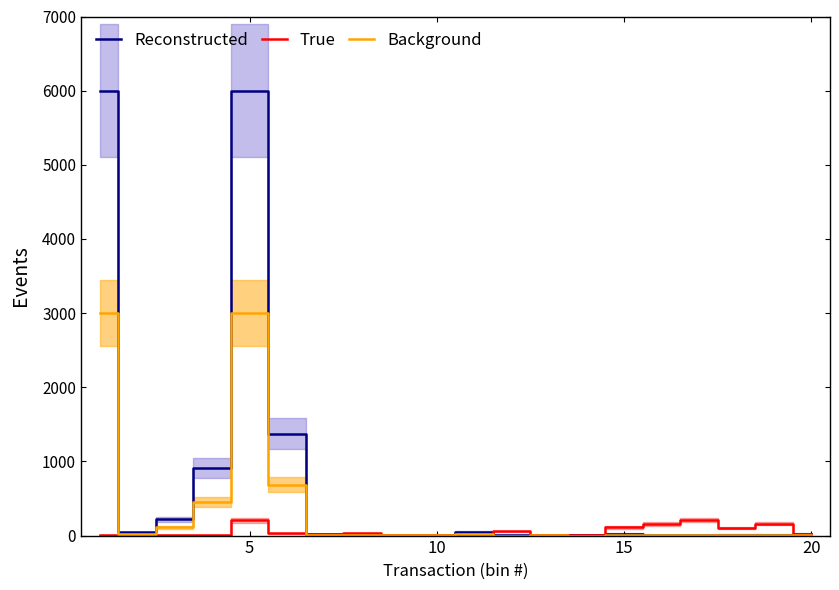

What is the difference between the maximum and minimum values in the Background series?

2999.3